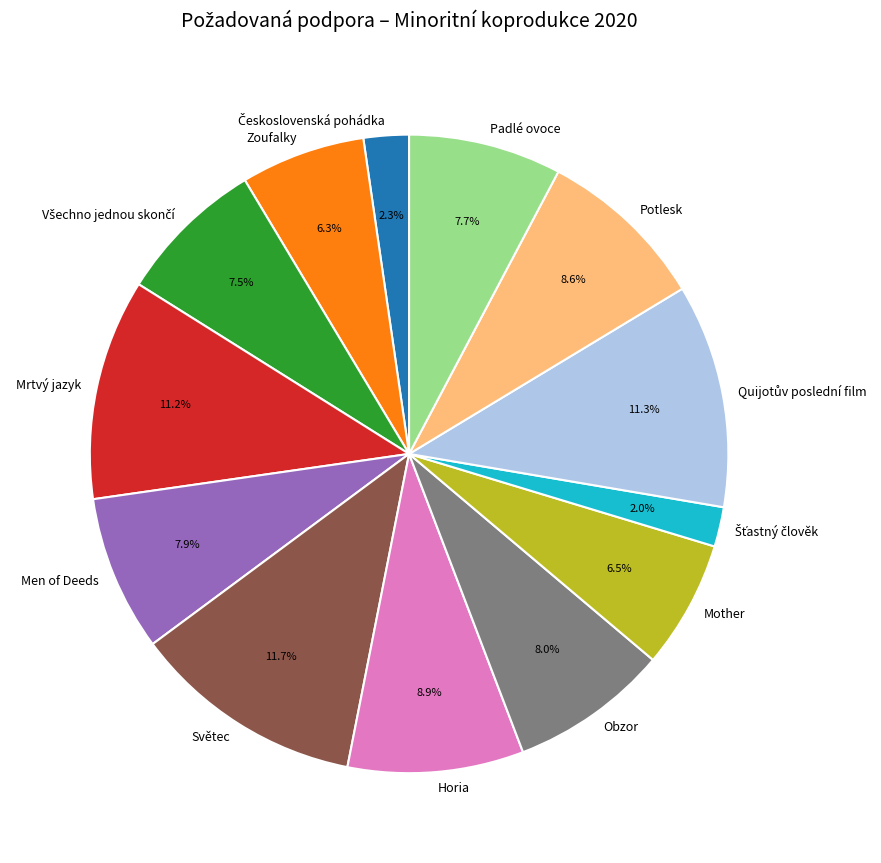

Is there a majority slice in this chart?

No